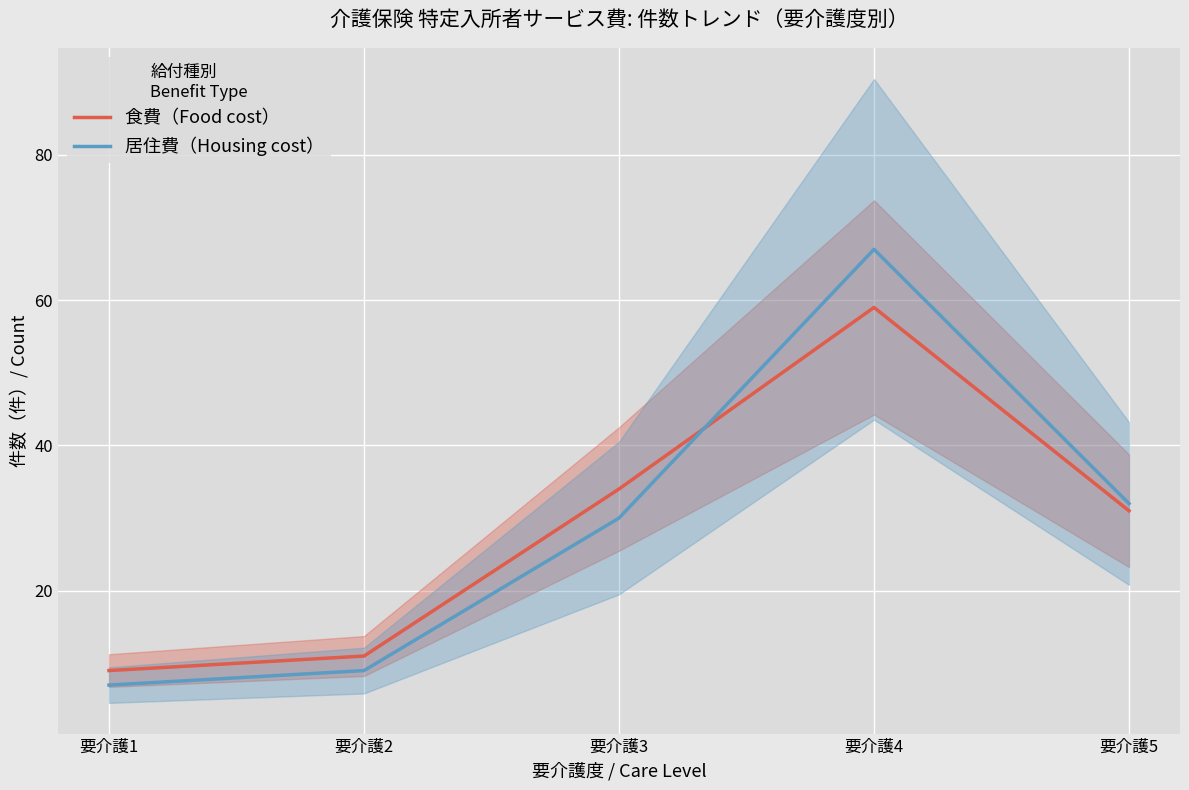

What is the smallest value displayed?

7